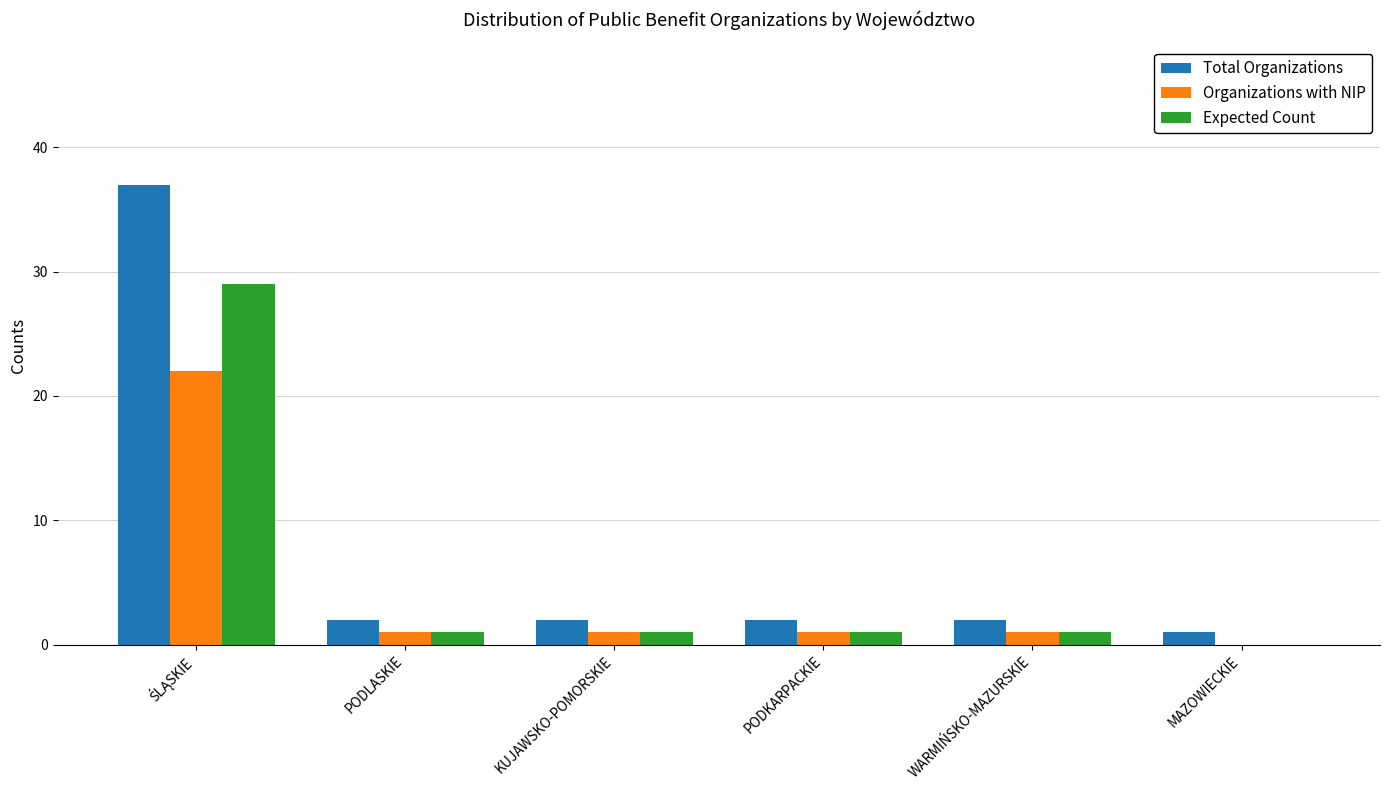

True or false: Expected Count has a value of 1 at PODLASKIE.

True